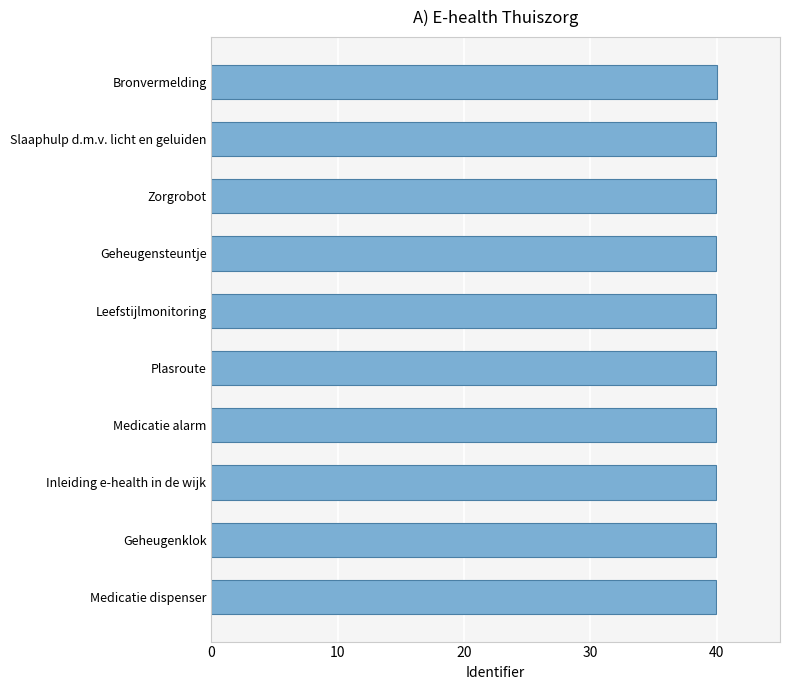

Approximately how many times larger is the value at Geheugenklok compared to Slaaphulp d.m.v. licht en geluiden?

1.0